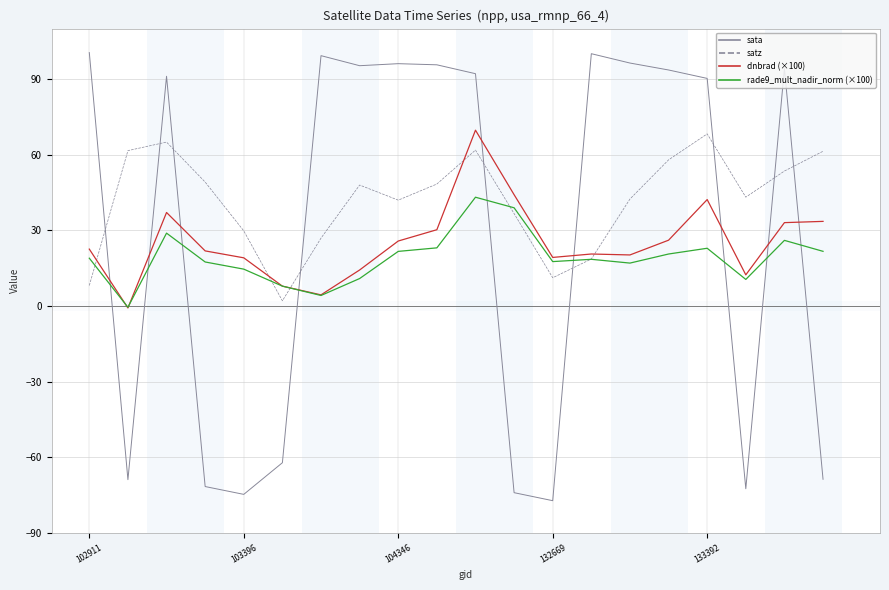

What is the maximum value for sata?

100.5